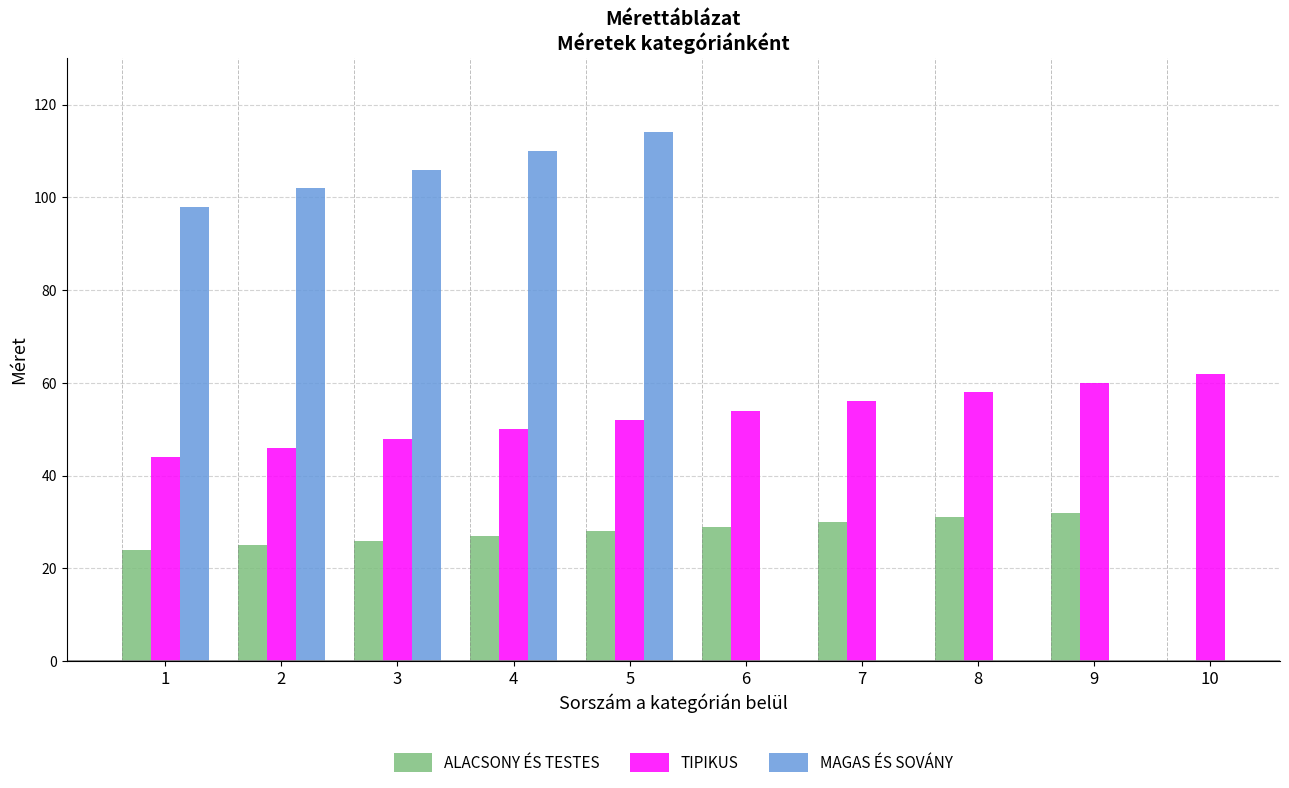

What are all the series names shown in the legend?

ALACSONY ÉS TESTES, TIPIKUS, MAGAS ÉS SOVÁNY